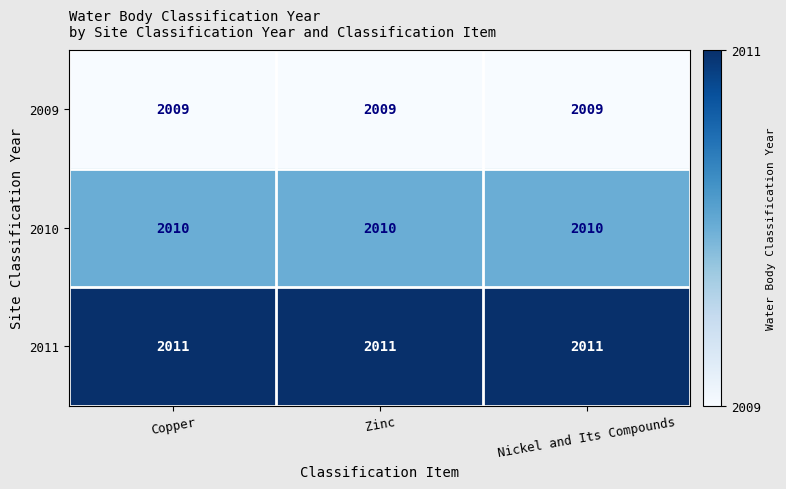

Rank the series by their maximum value, from lowest to highest.

2009, 2010, 2011